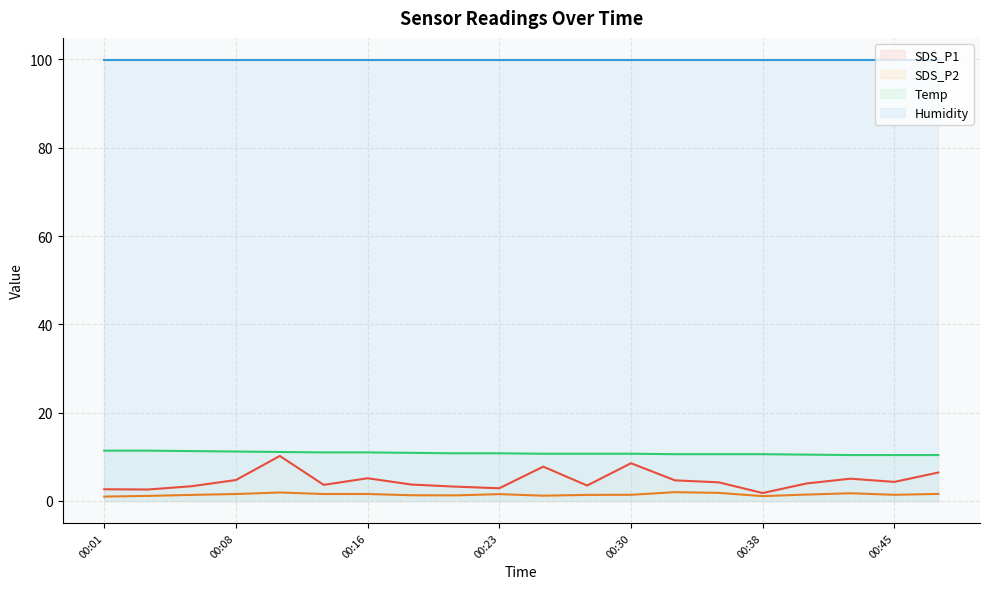

The Temp series shows 10.5 at 00:40. True or false?

True